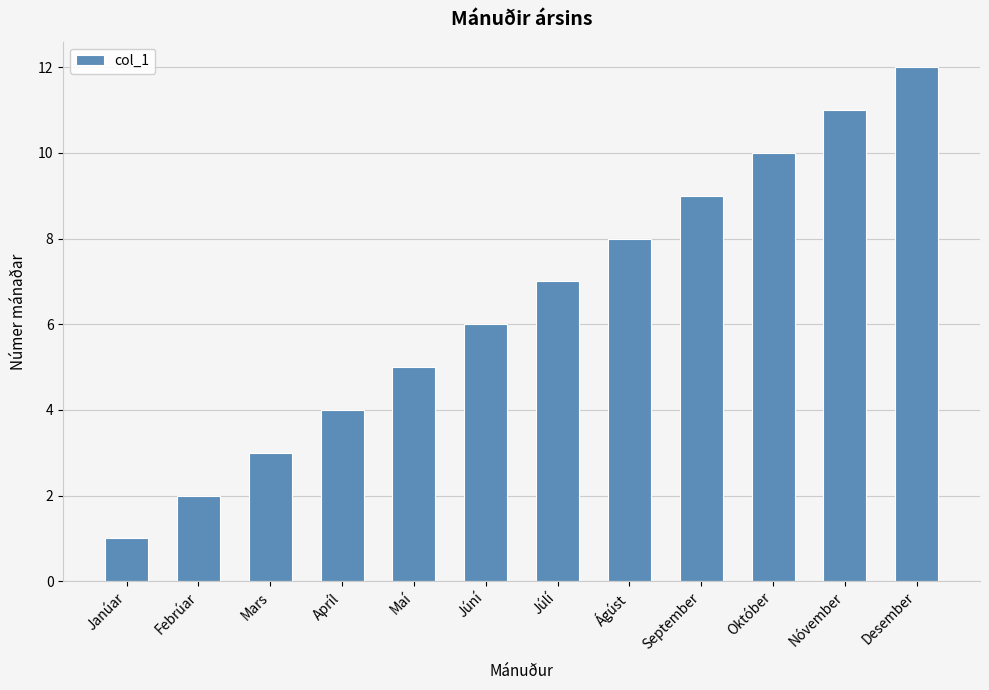

What is the difference between the maximum and minimum values?

11